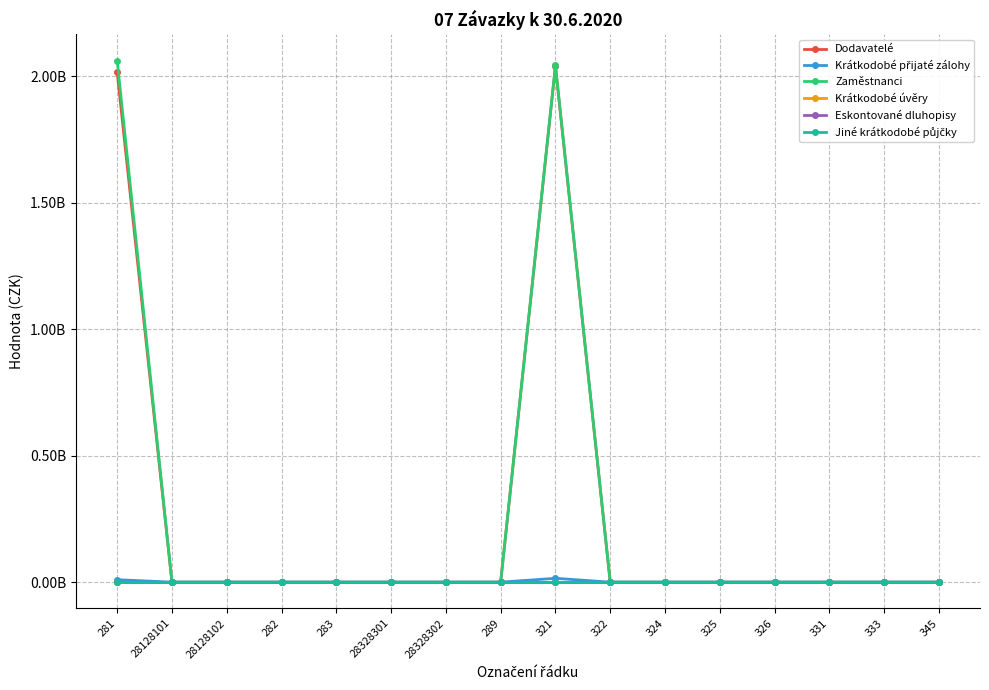

True or false: Krátkodobé úvěry and Dodavatelé intersect in this chart.

False